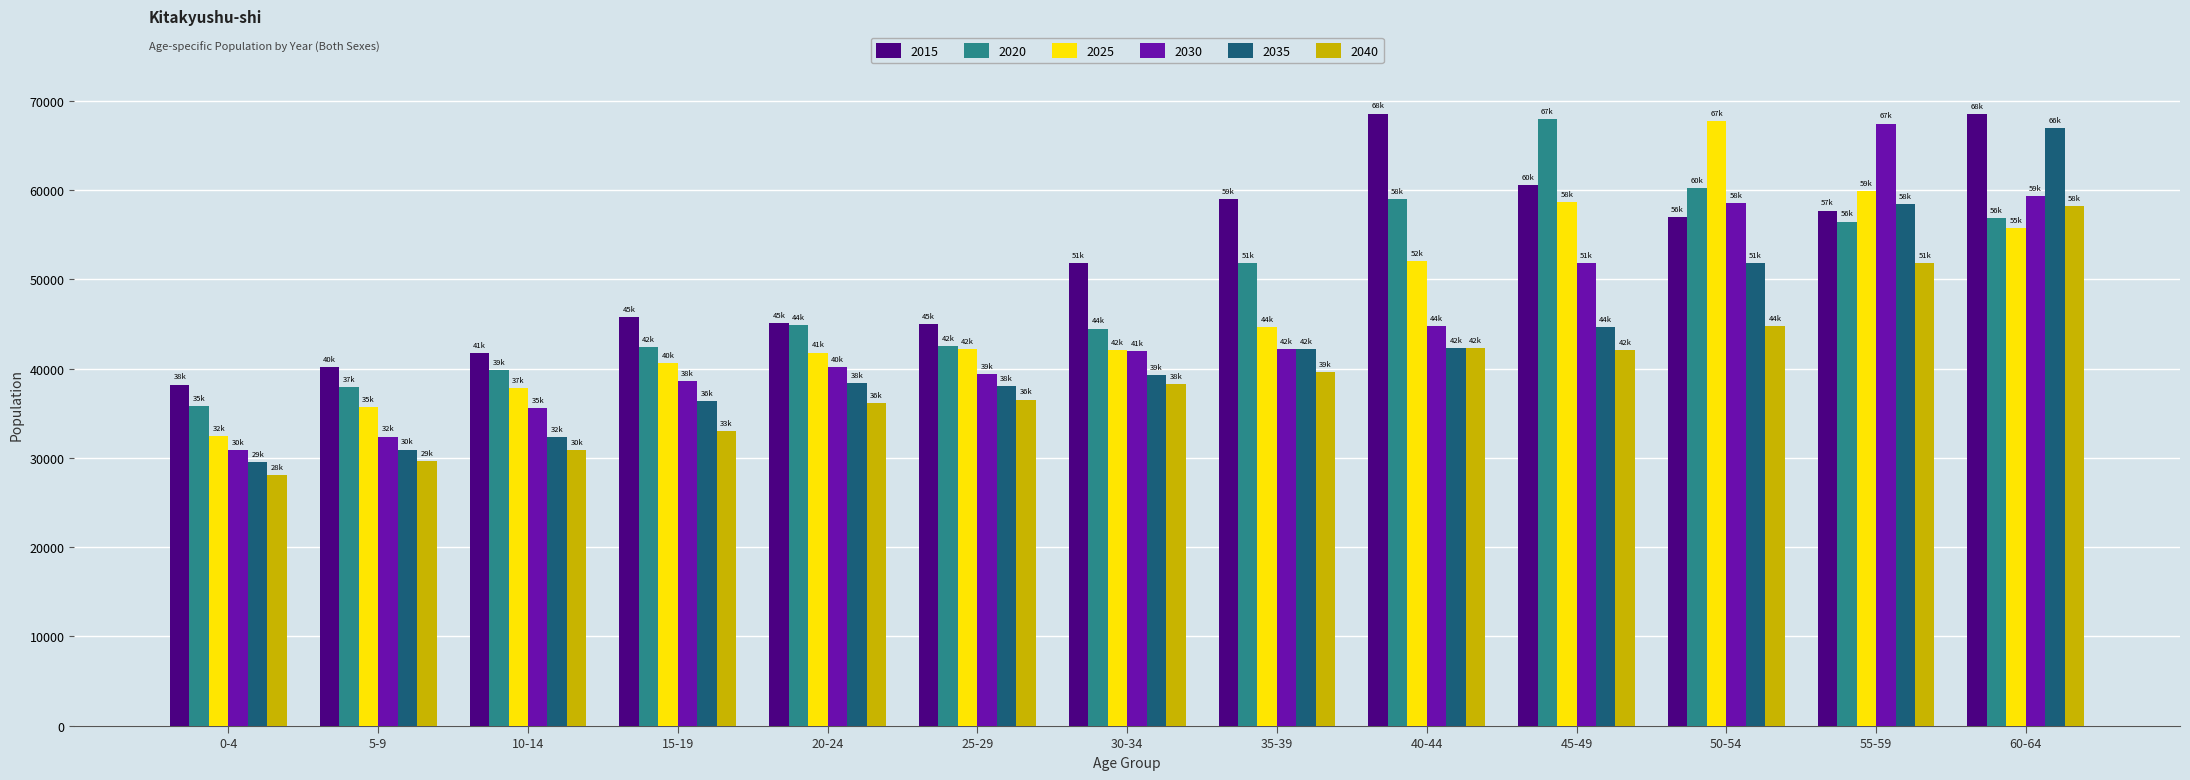

What is the label of the 3rd bar from the right?

50-54